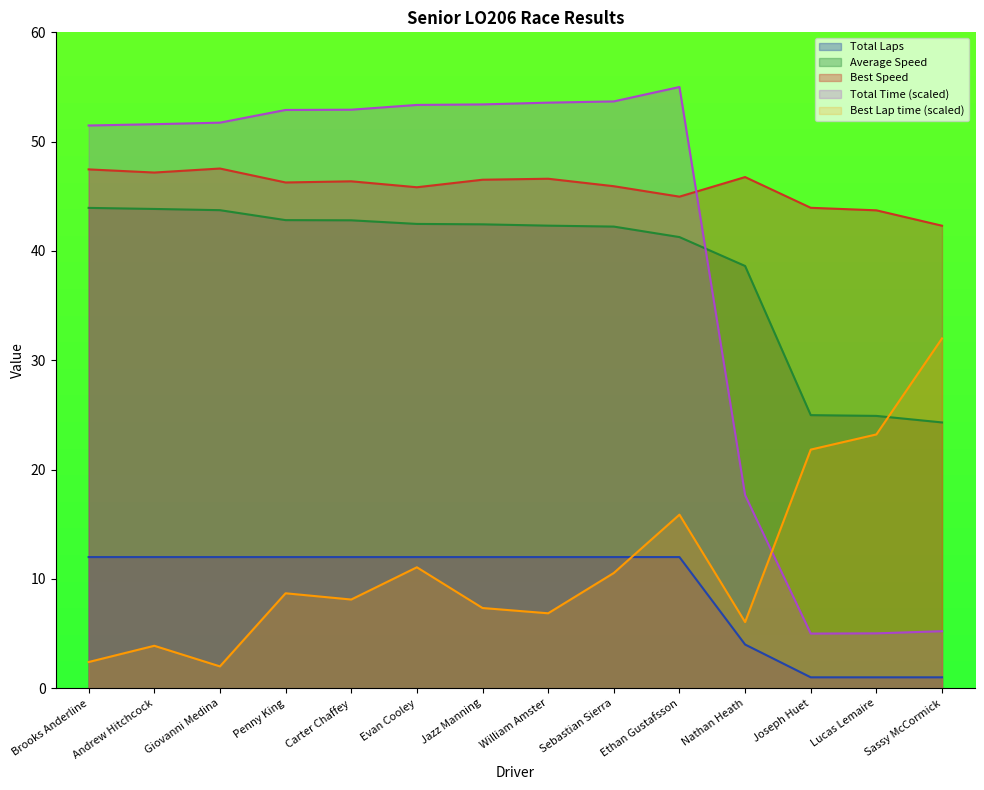

Rank the series at Joseph Huet from highest to lowest value.

Best Speed, Average Speed, Best Lap time (scaled), Total Time (scaled), Total Laps